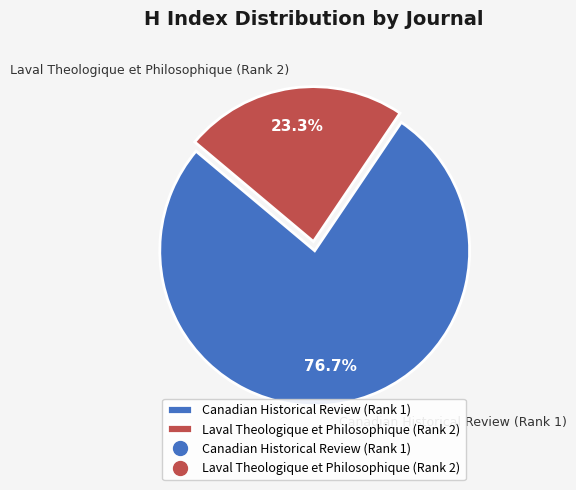

To the nearest percent, what portion does Laval Theologique et Philosophique (Rank 2) represent?

23%